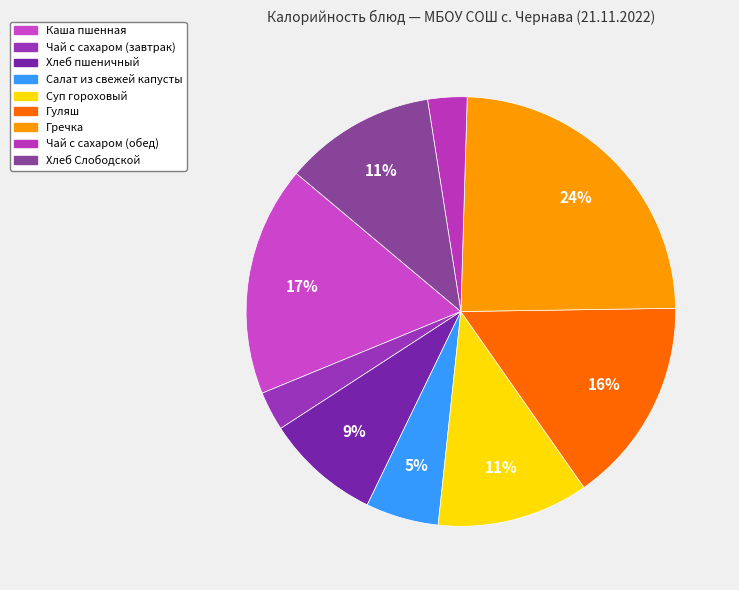

How many segments does this pie chart have?

9